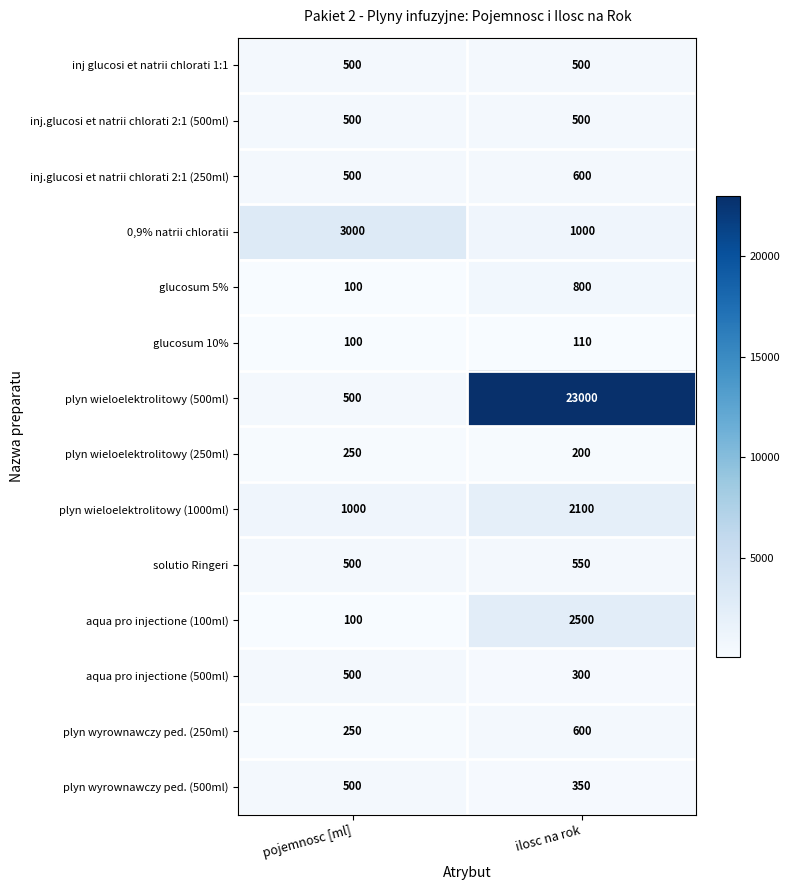

The aqua pro injectione (500ml) series shows 500 at pojemnosc [ml]. True or false?

True